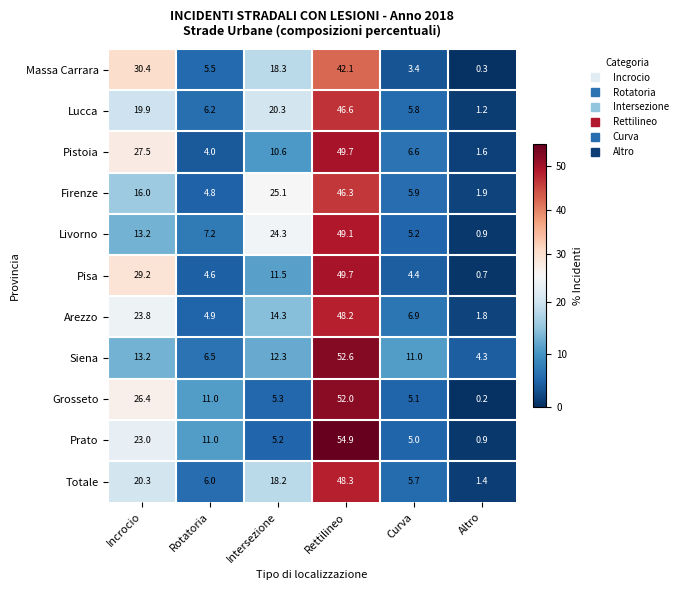

Between Rettilineo and Curva, which series saw the biggest shift?

Prato